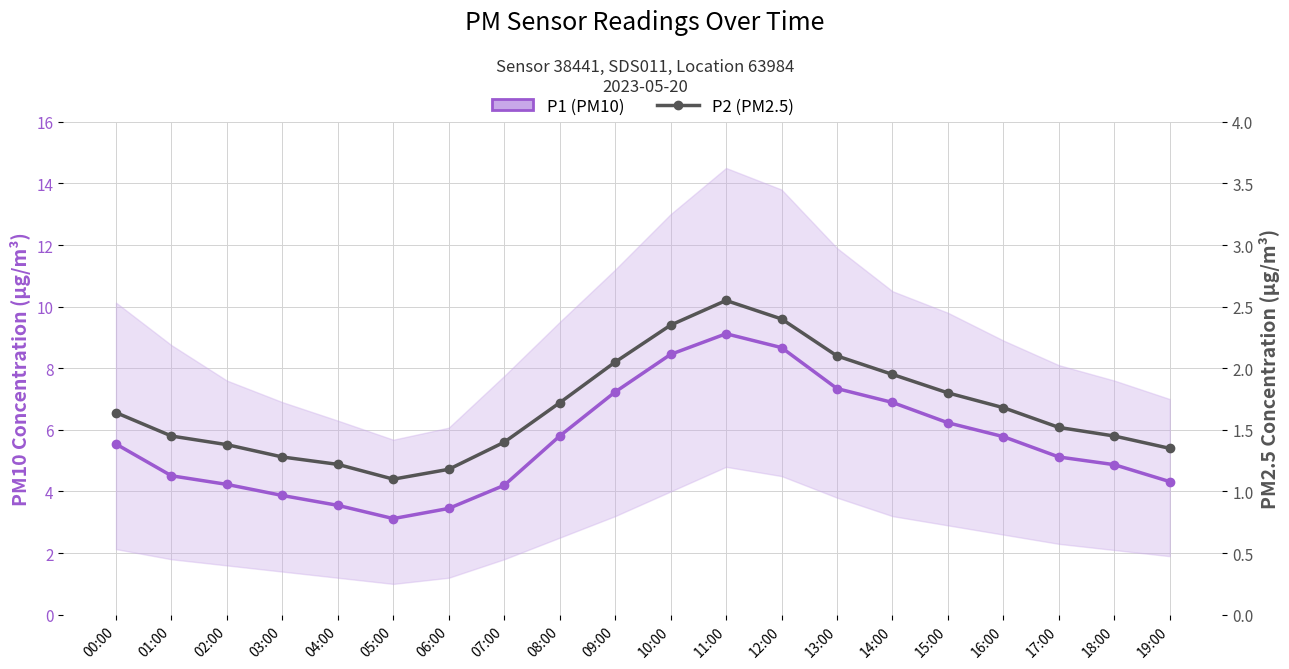

How many distinct data groups are displayed?

2